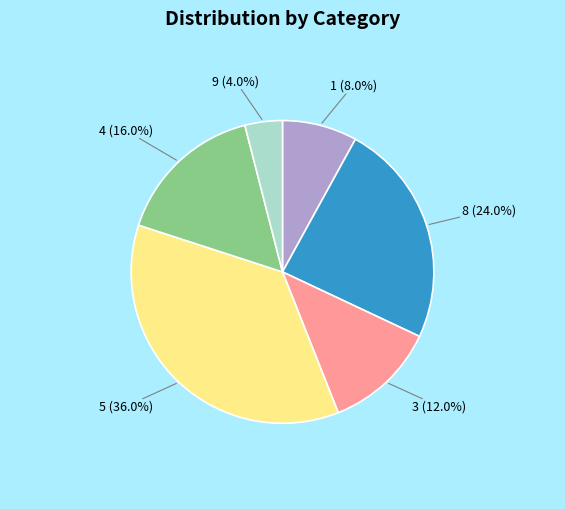

Which slice is the smallest?

9